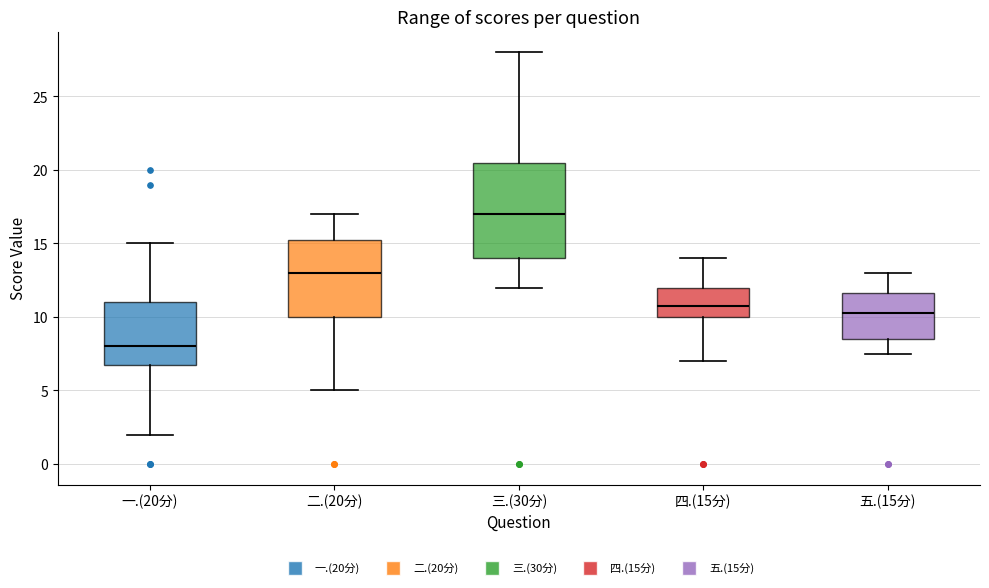

Reading left to right, read every box against the y-axis: the position of its median line, the range the box covers, and the ends of its whiskers. The values are not printed on the chart, so give them approximately, as read against the axis.

一.(20分): median 8.0, box 7.0 to 11.0, whiskers 2.0 to 15.0
二.(20分): median 13.0, box 10.0 to 15.5, whiskers 5.0 to 17.0
三.(30分): median 17.0, box 14.0 to 20.5, whiskers 12.0 to 28.0
四.(15分): median 11.0, box 10.0 to 12.0, whiskers 7.0 to 14.0
五.(15分): median 10.5, box 8.5 to 11.5, whiskers 7.5 to 13.0